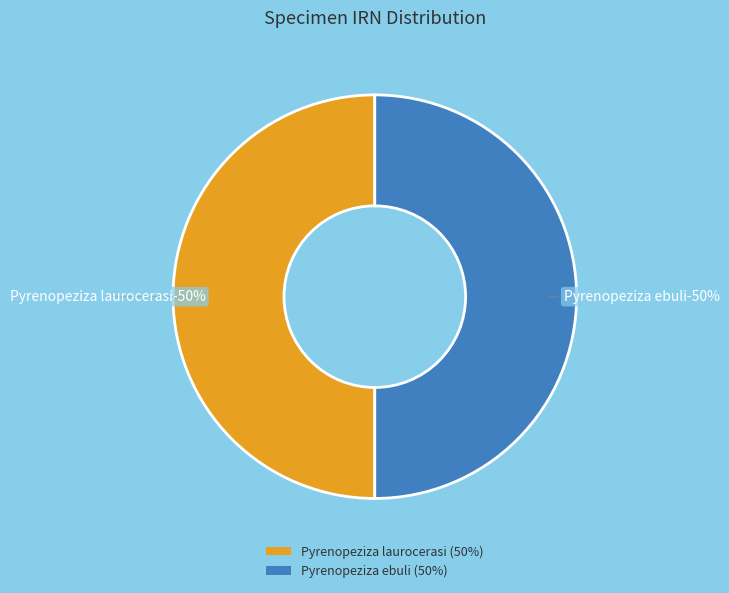

What percentage is the Pyrenopeziza ebuli slice, to the nearest percent?

50%